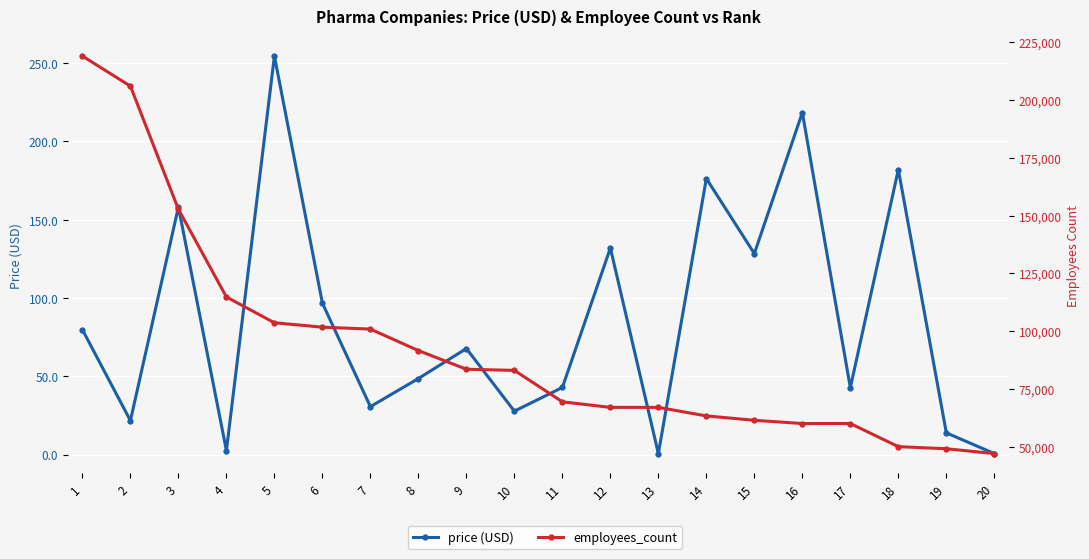

What are all the series names shown in the legend?

price (USD), employees_count